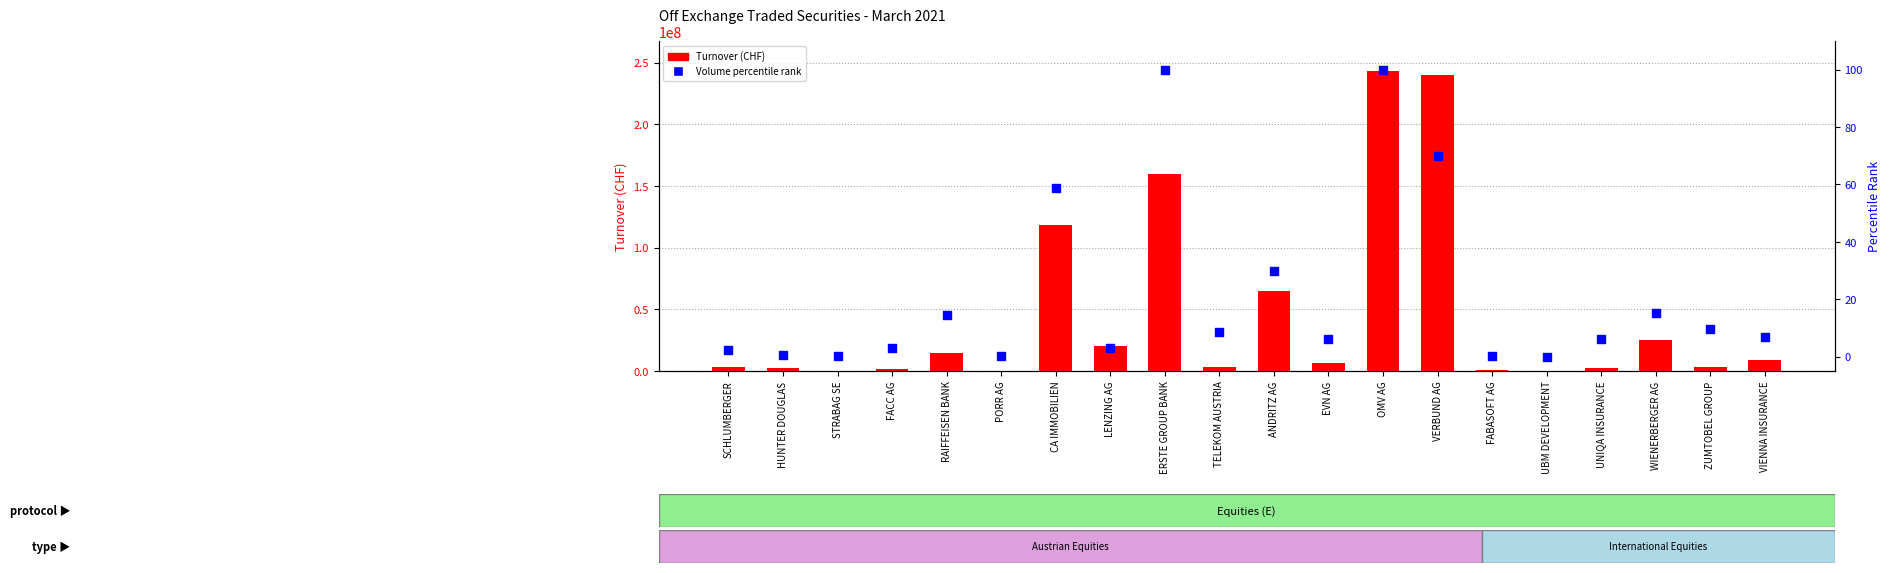

At which category is the sum across all series the highest?

OMV AG